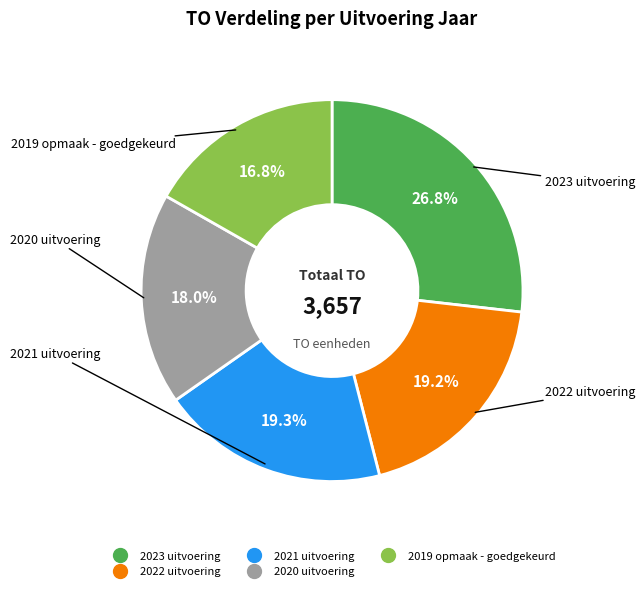

Approximately how many times larger is the value at 2020 uitvoering compared to 2019 opmaak - goedgekeurd?

1.1